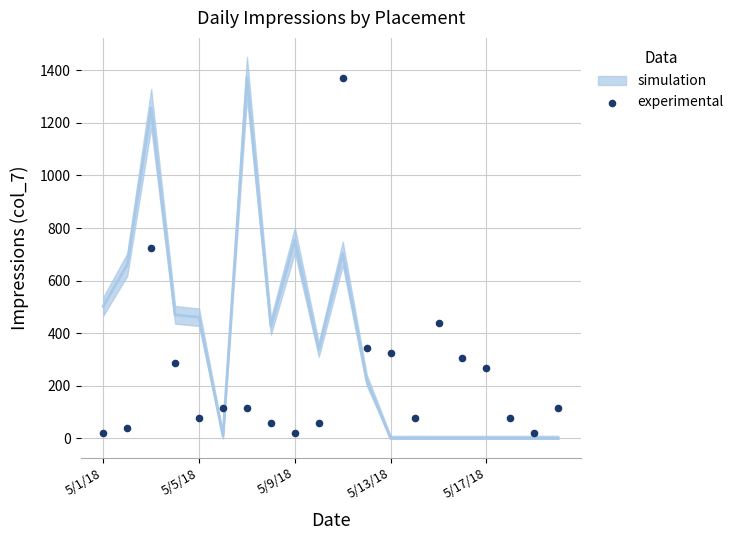

What Y value in the scatter plot is closest to 695?

724.1